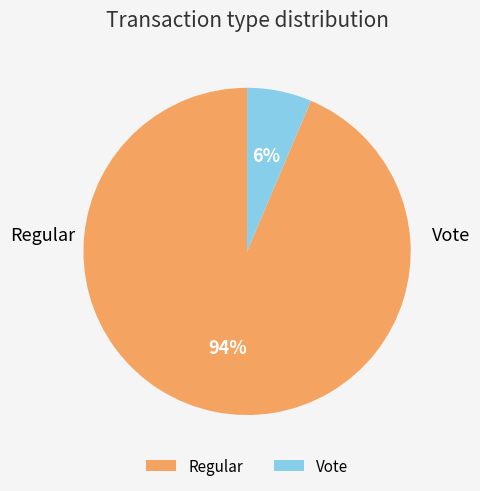

What is the largest slice in the pie chart?

Regular